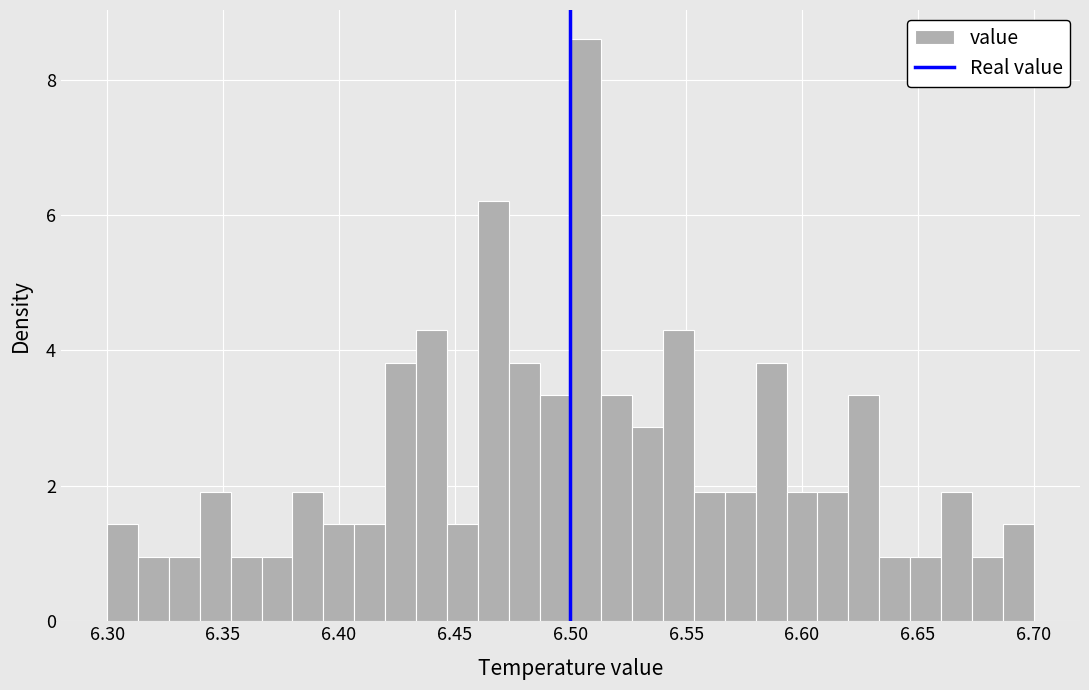

Read against the x-axis, roughly where is the centre of the tallest bar?

6.505